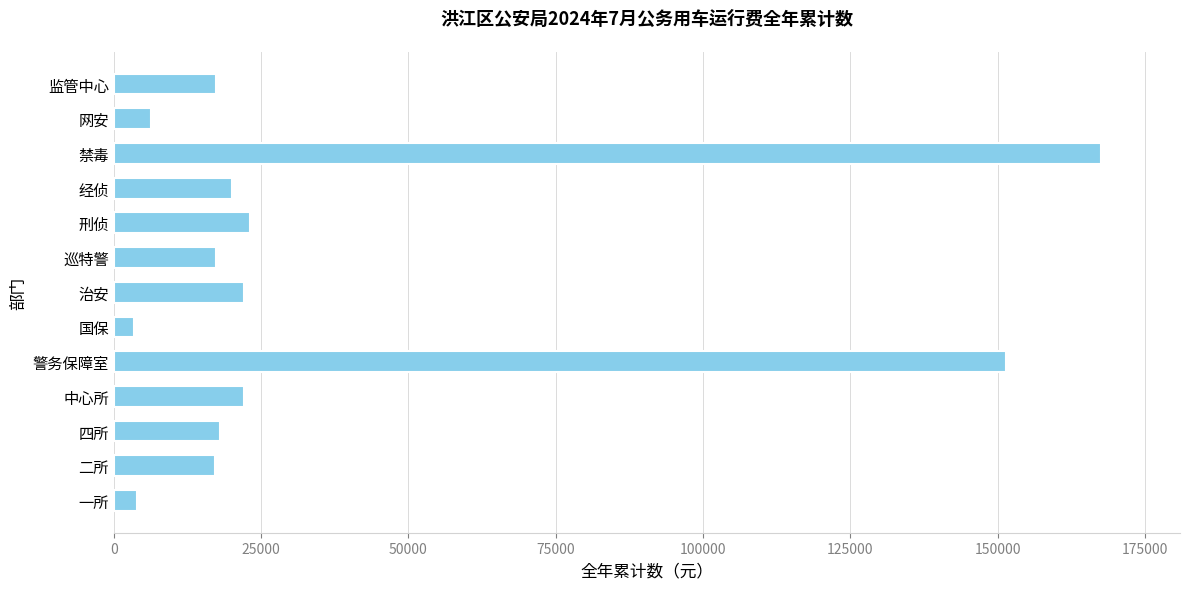

What value does the data have at 网安?

6274.0